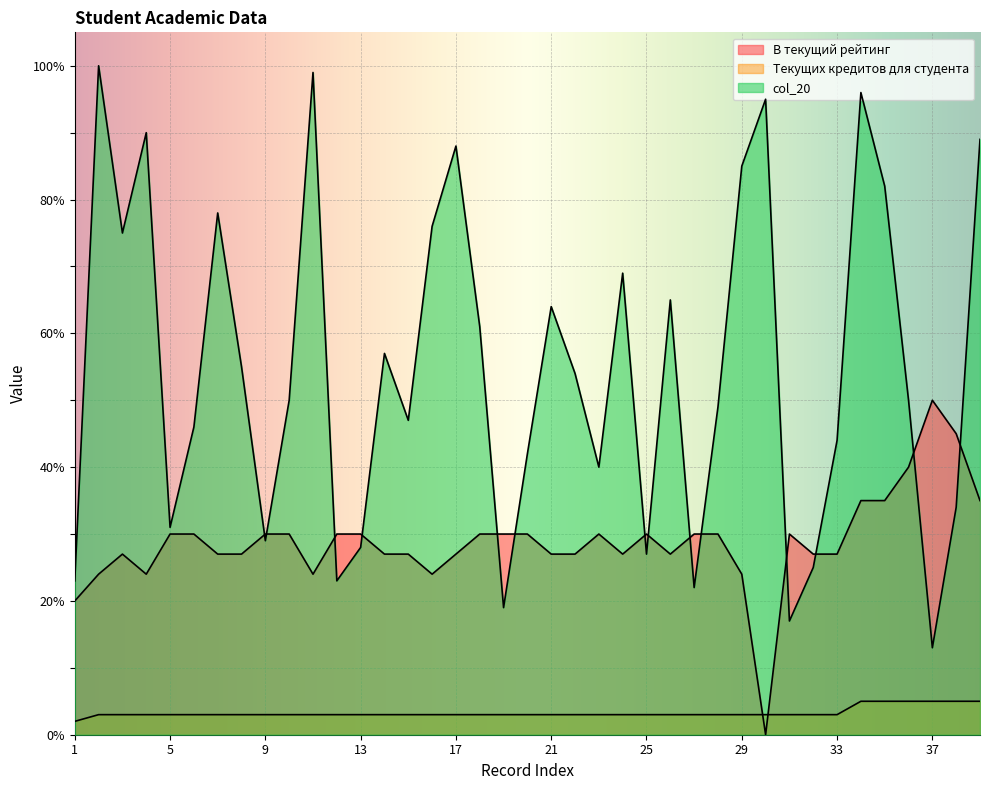

Rank the series by their maximum value, from lowest to highest.

Текущих кредитов для студента, В текущий рейтинг, col_20